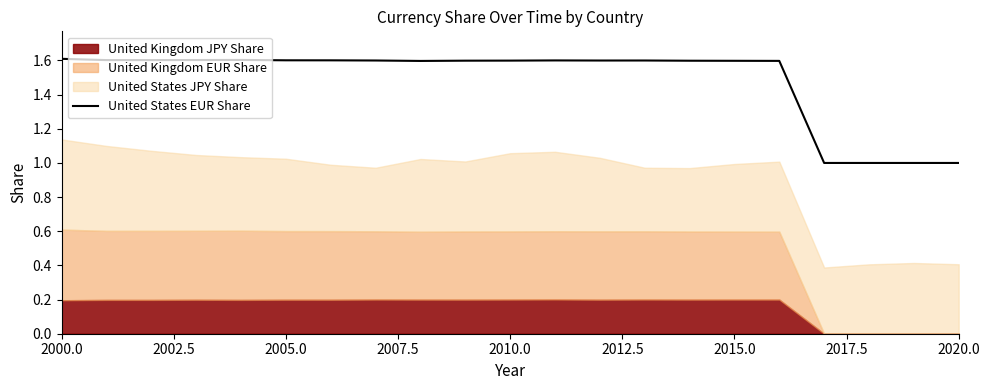

What is the value of the 19th point from the left?

1.0